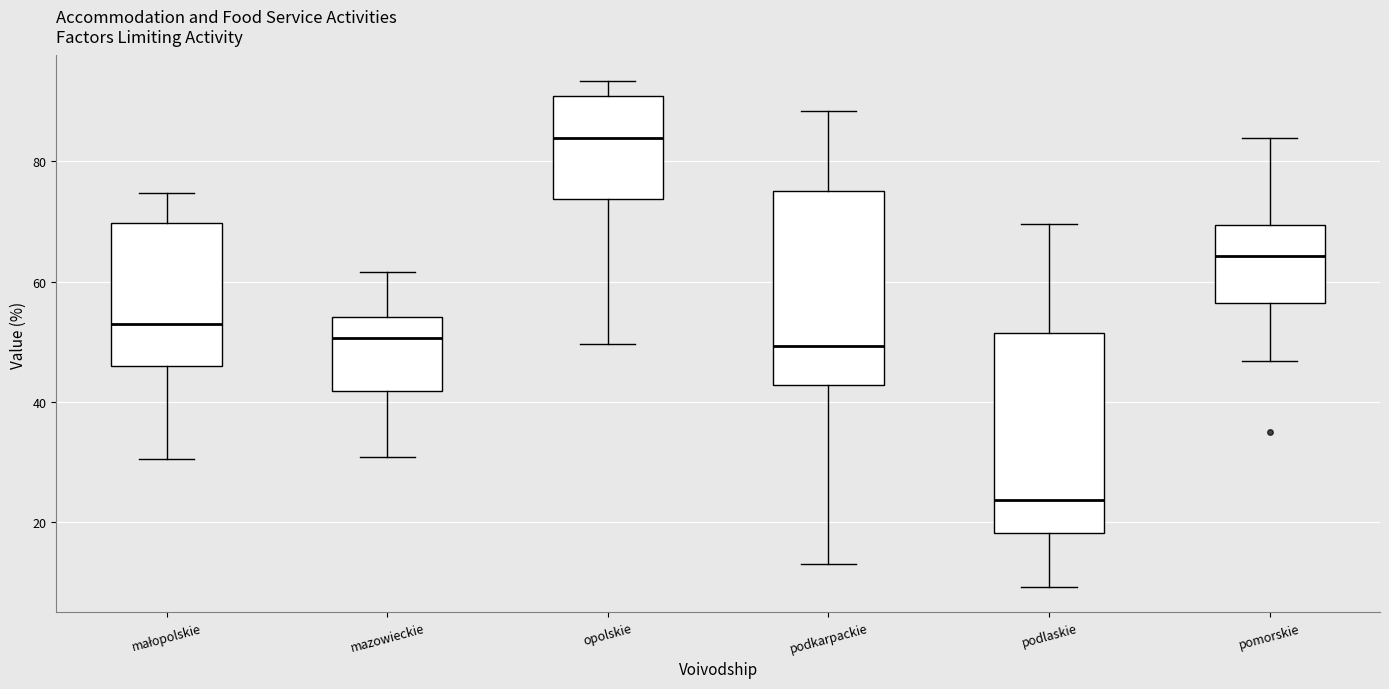

Where is the lower edge of the box for opolskie on the y-axis? The values are not printed on the chart, so give them approximately, as read against the axis.

74